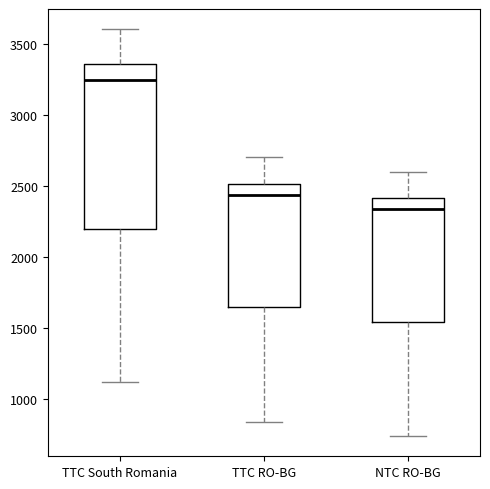

Where does the upper whisker of the box for TTC South Romania end on the y-axis? The values are not printed on the chart, so give them approximately, as read against the axis.

3600